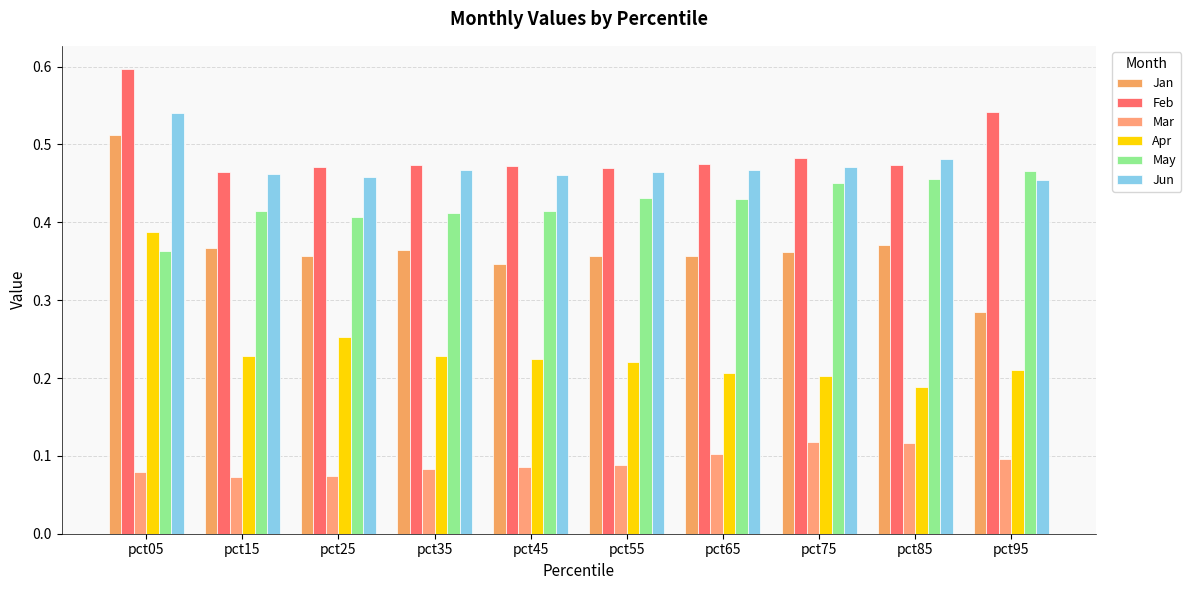

Is the value of Mar at pct95 greater than the value of Feb at pct85?

No